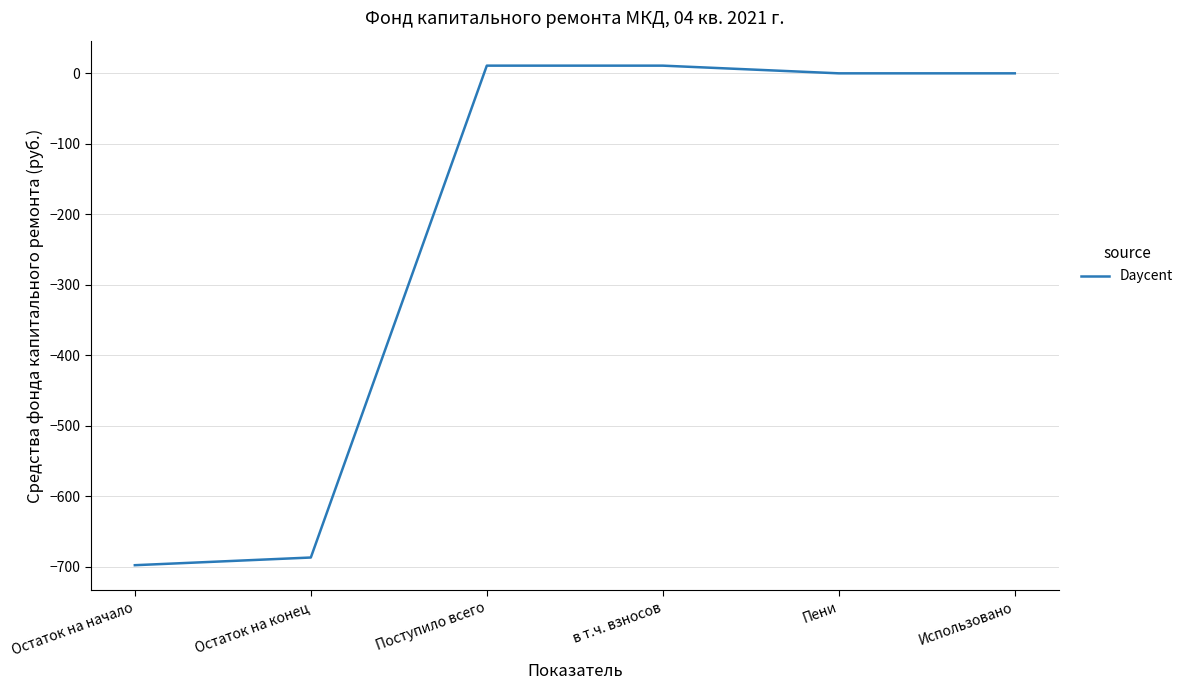

What is the sum of all values?

-1362.4